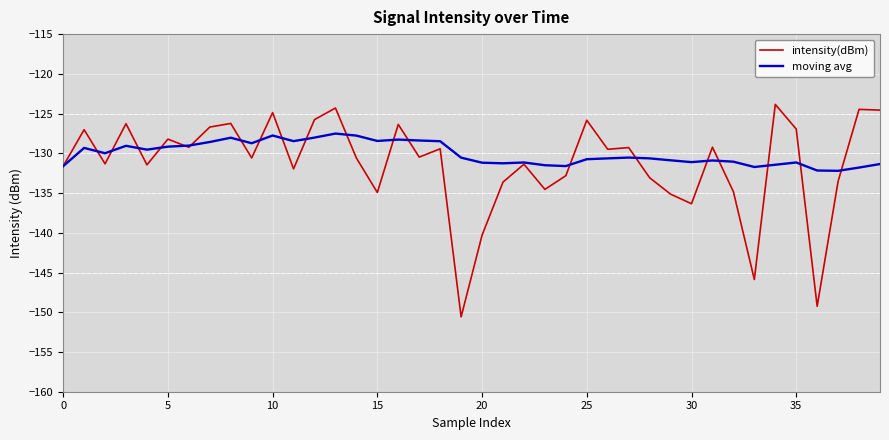

List the series in order of their peak value, highest first.

intensity(dBm), moving avg